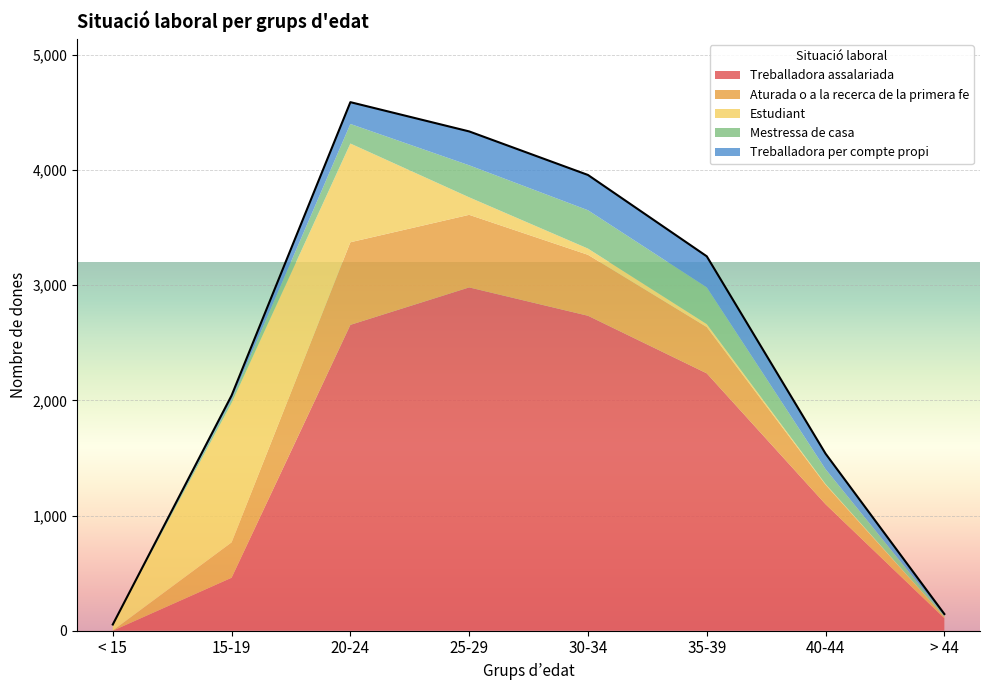

What is the value of the Mestressa de casa point at the 2nd from the left?

29